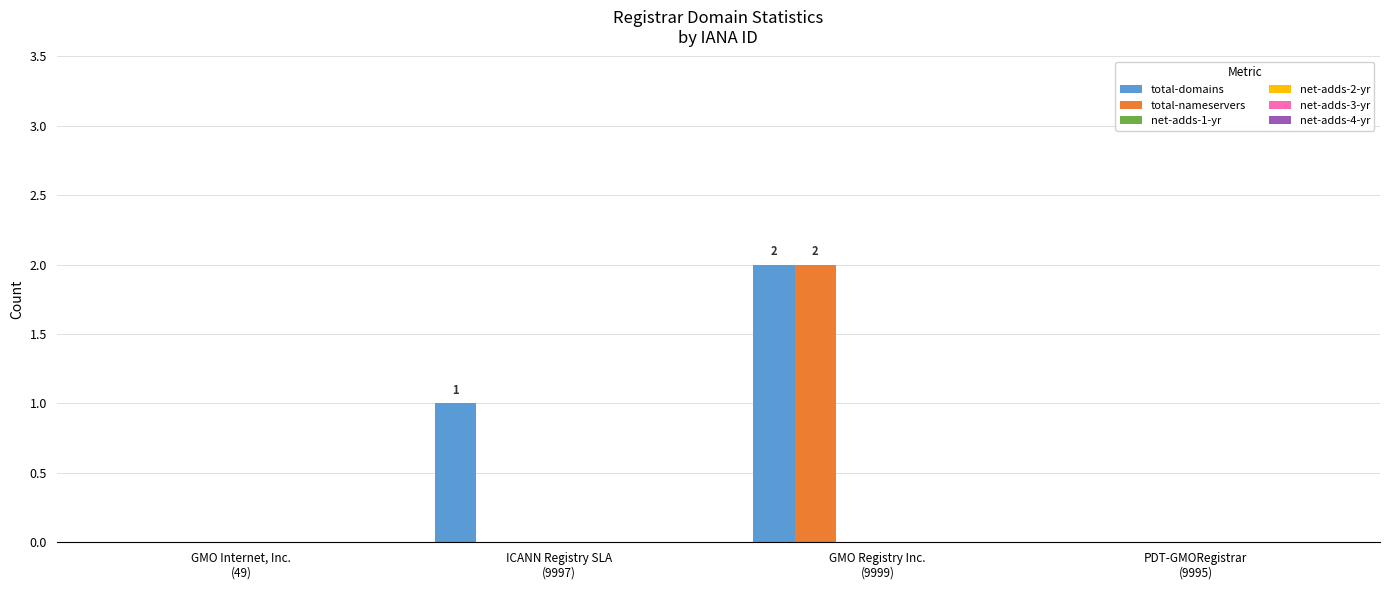

How many categories are shown in the chart?

4